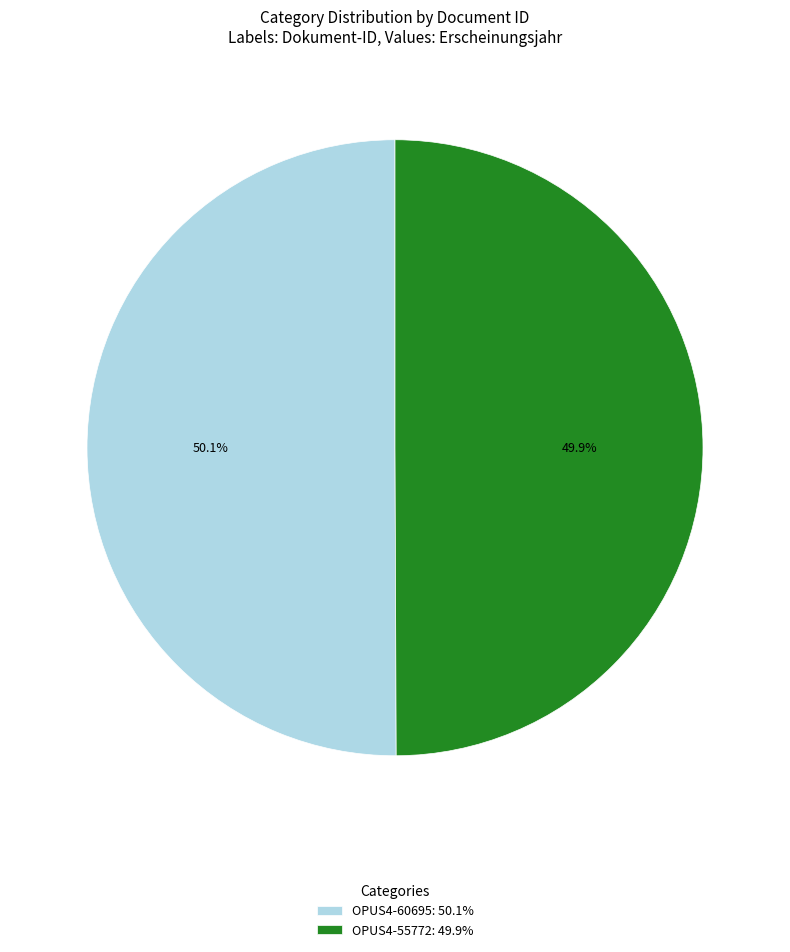

To the nearest percent, what is the combined percentage of OPUS4-60695 and OPUS4-55772?

100%